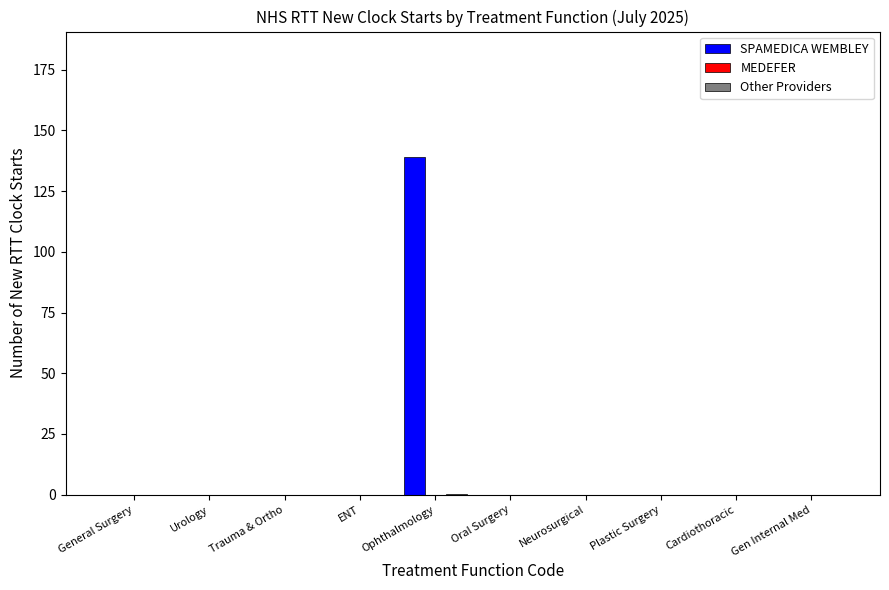

What is the highest value of the SPAMEDICA WEMBLEY series?

139.0